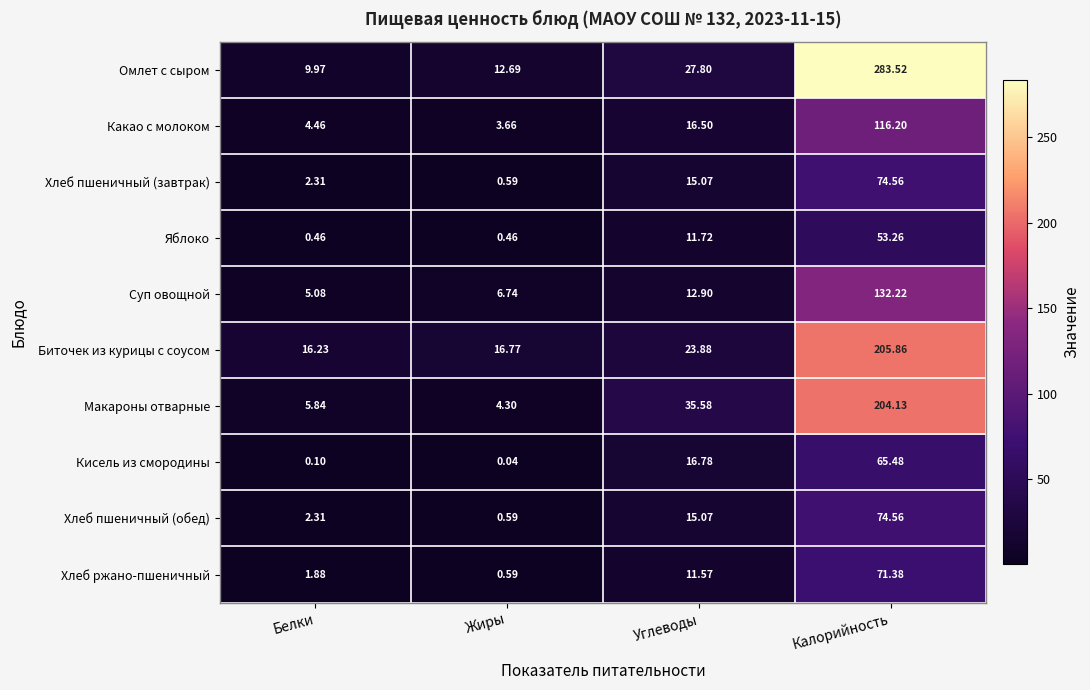

At which label does Макароны отварные first exceed 35?

Углеводы